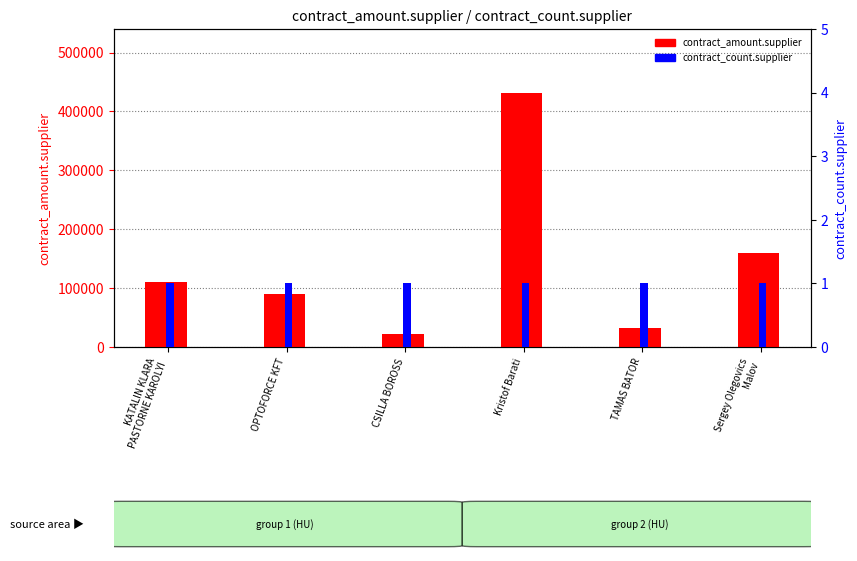

Which series has the largest total across all categories?

contract_amount.supplier